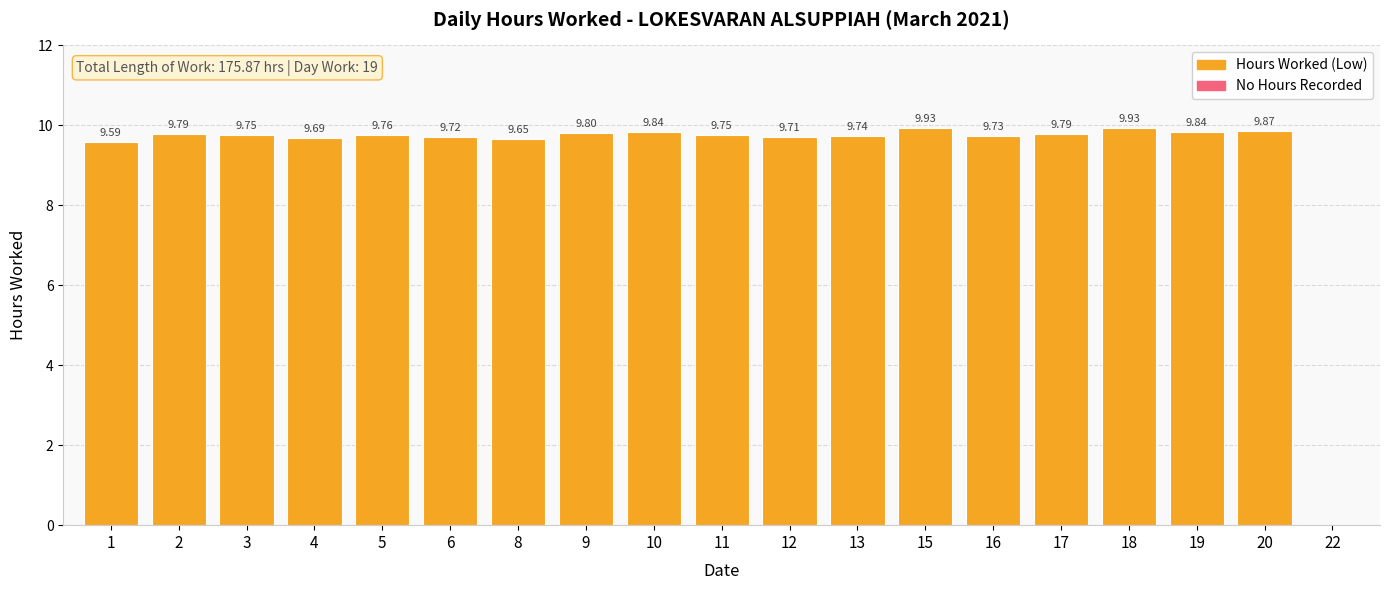

What is the sum of the values at 11 and 8?

19.4